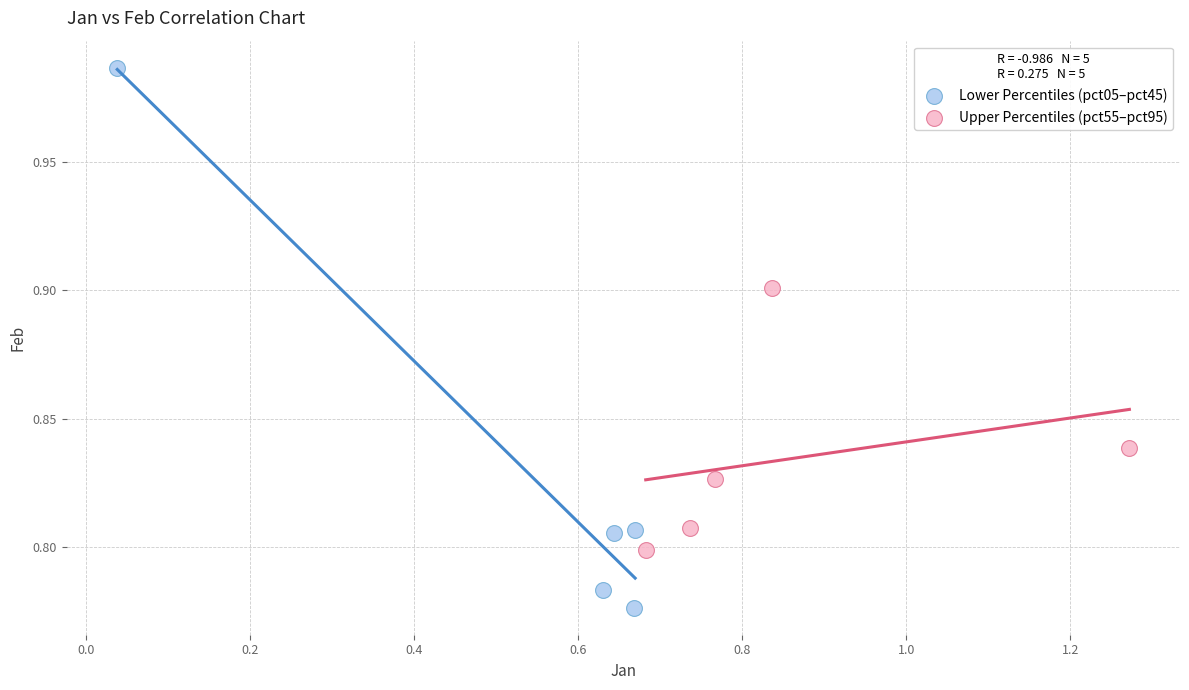

Which series contains the lowest Y value?

Lower Percentiles (pct05–pct45)